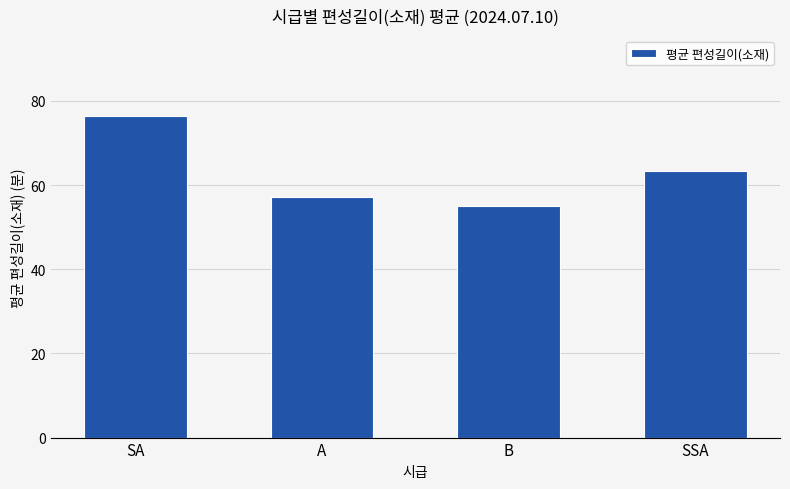

How many series are shown in this chart?

1